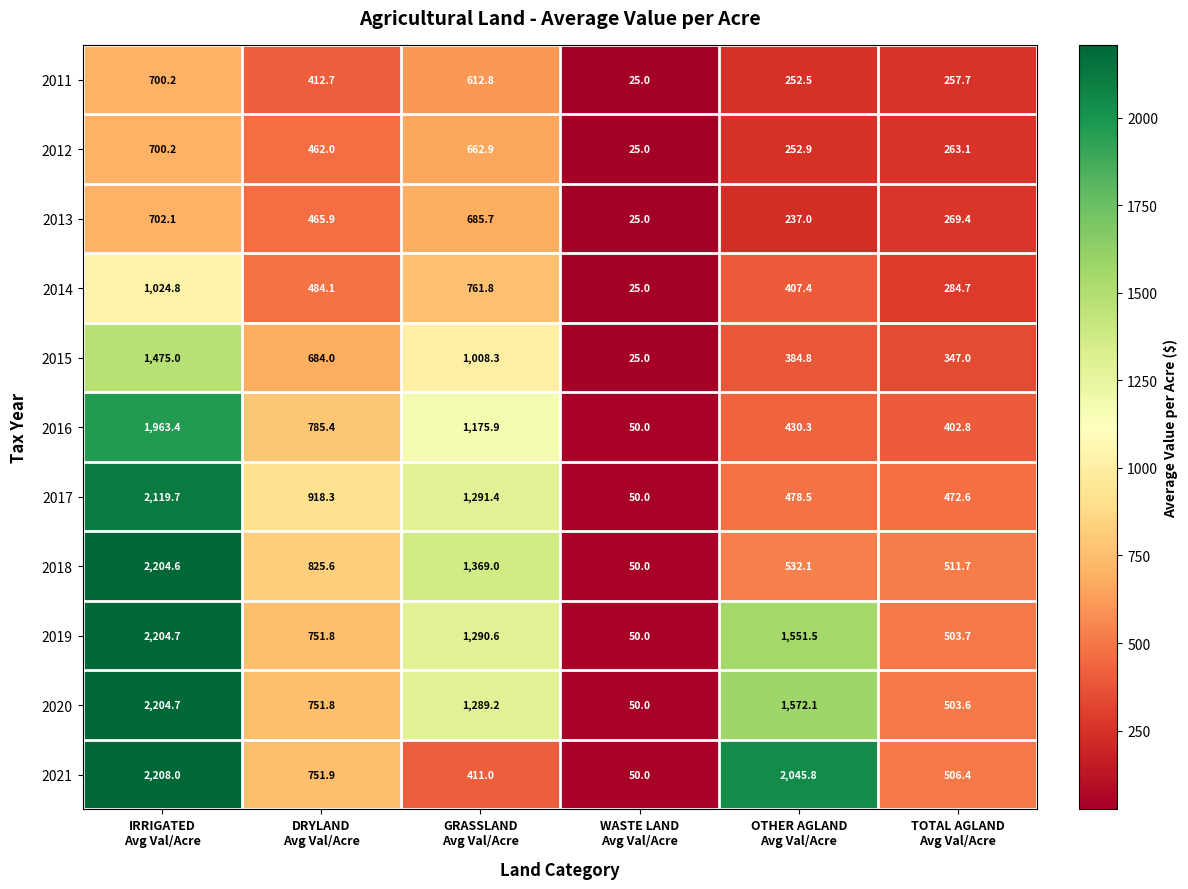

At which category is the sum across all series the highest?

IRRIGATED
Avg Val/Acre